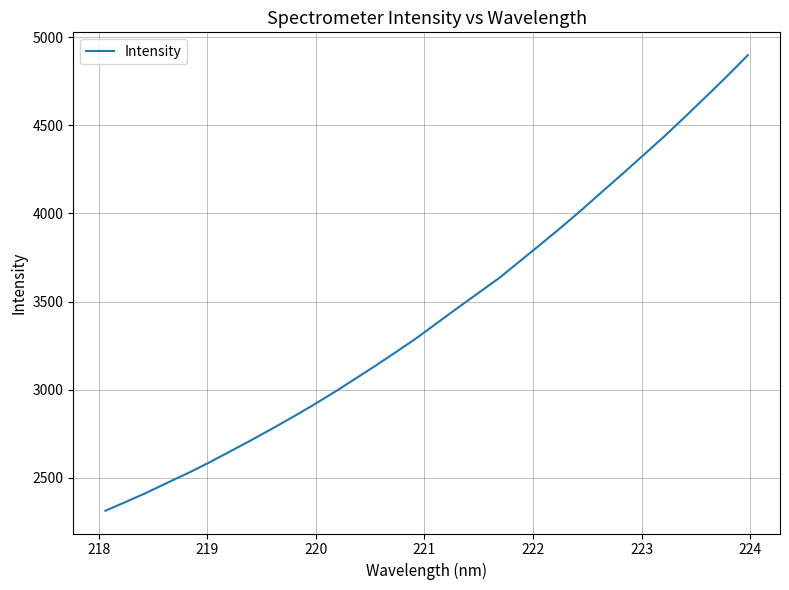

What is the greatest value displayed?

4897.7